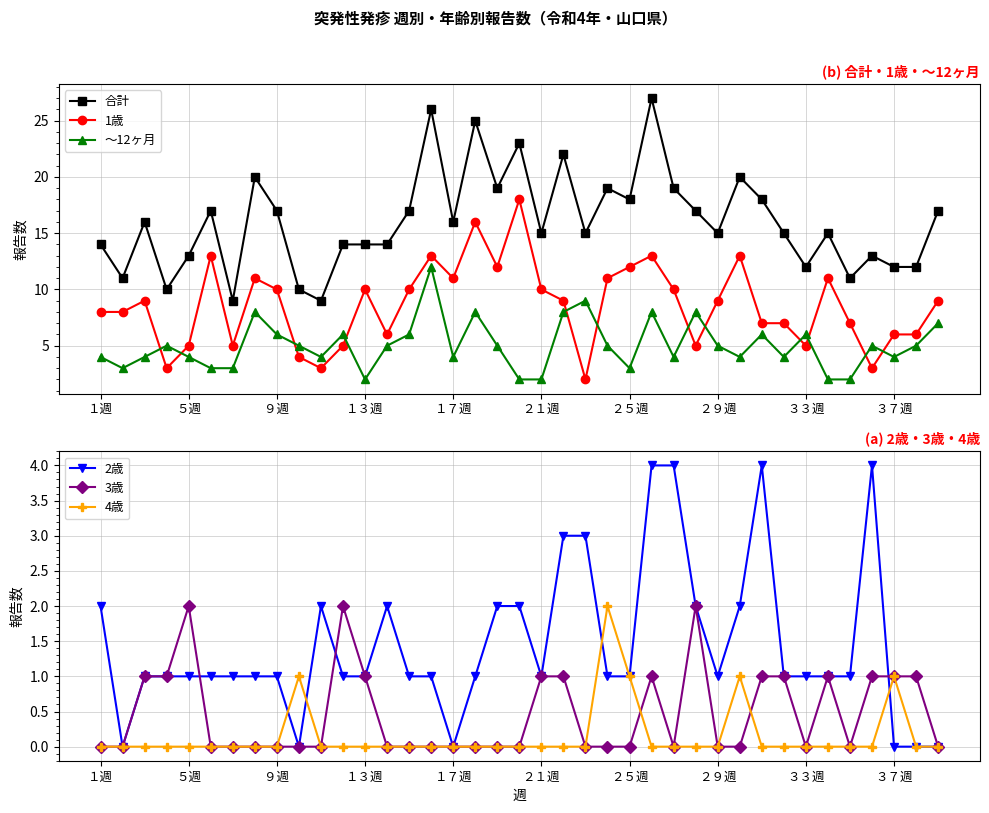

What is the lowest value of the 合計 series?

9